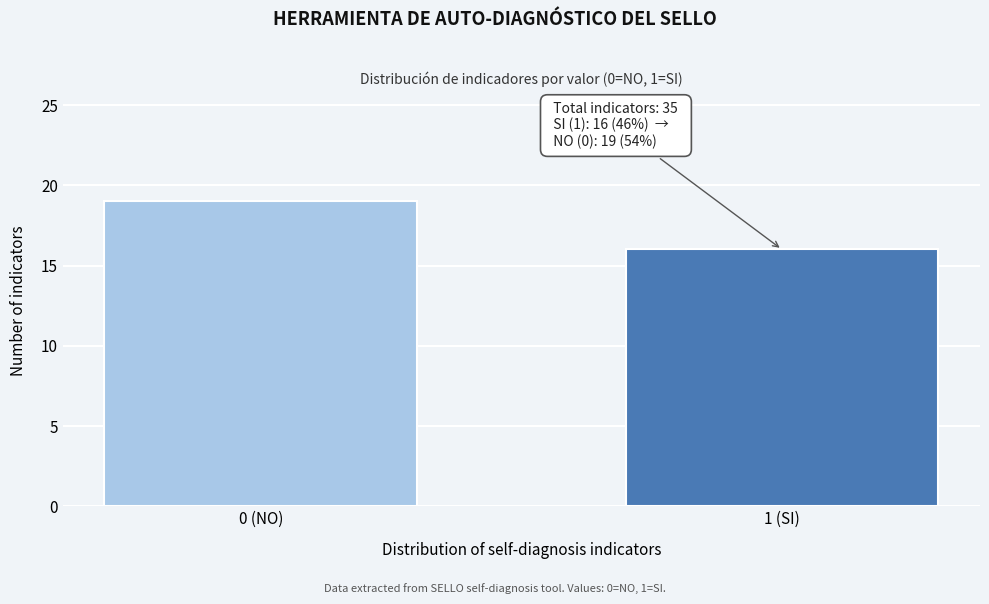

Reading left to right, what are all the values shown in this chart?

19	16